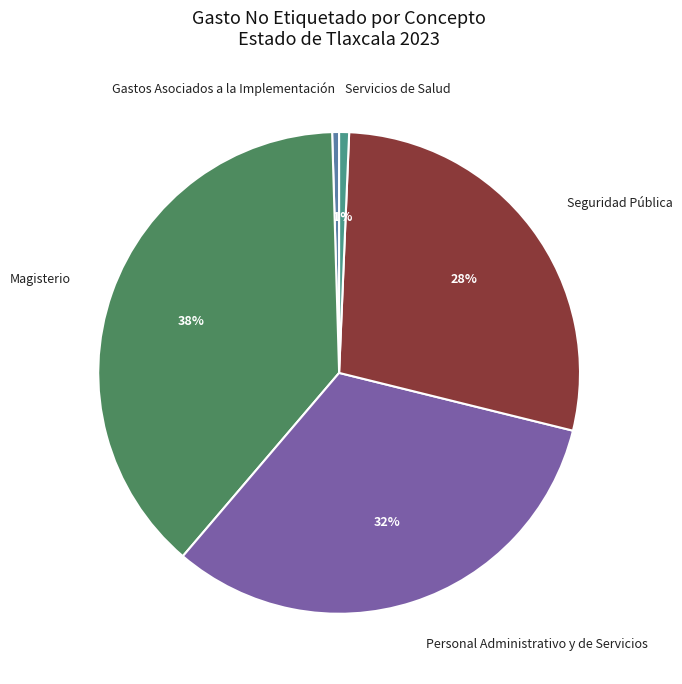

Which category has the biggest portion of the pie?

Magisterio